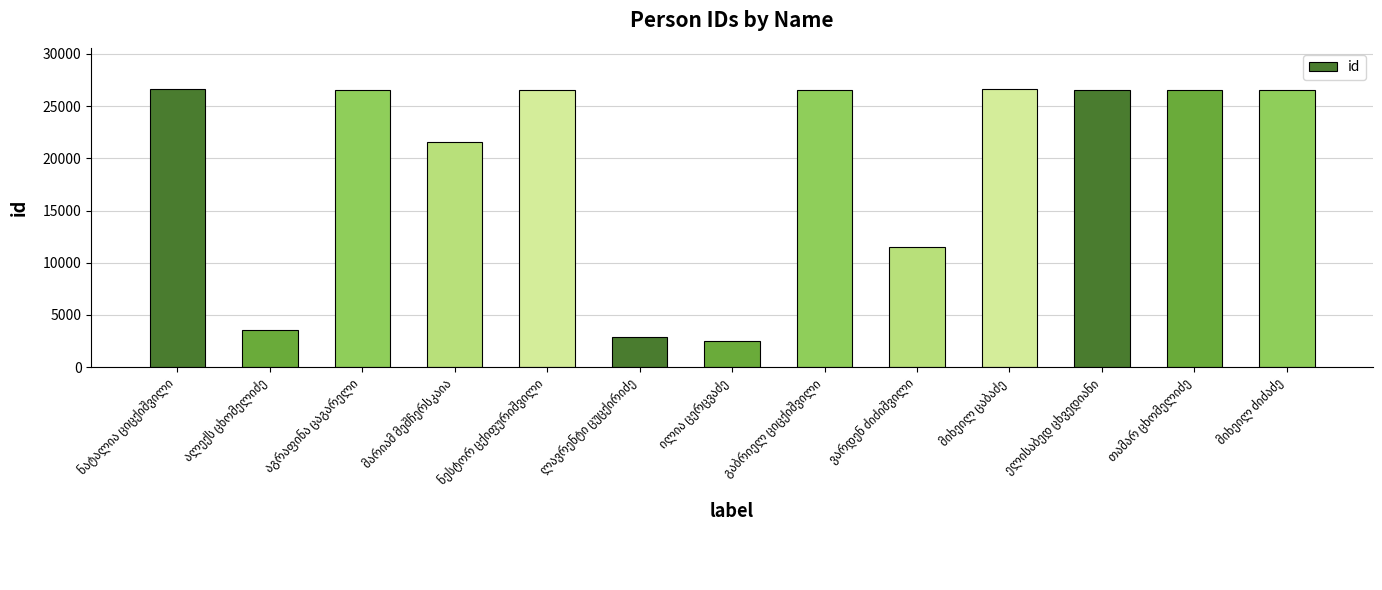

What is the value of the 7th bar from the left?

2500